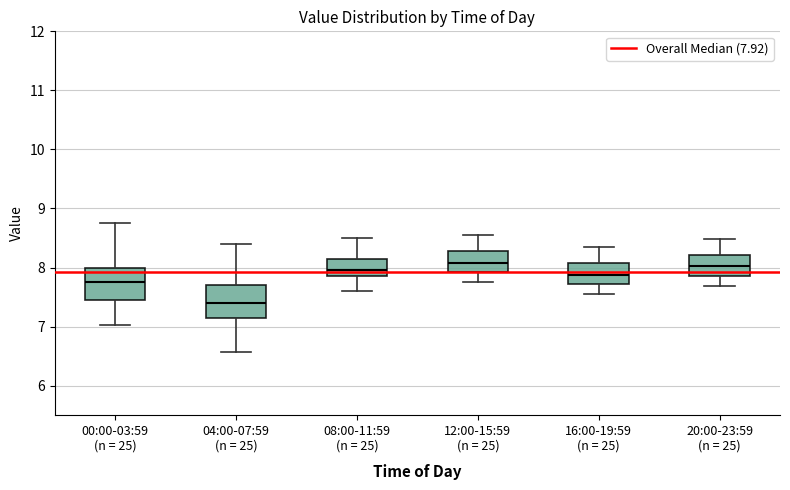

Where does the median line of the box for 20:00-23:59 (n = 25) sit on the y-axis? The values are not printed on the chart, so give them approximately, as read against the axis.

8.0